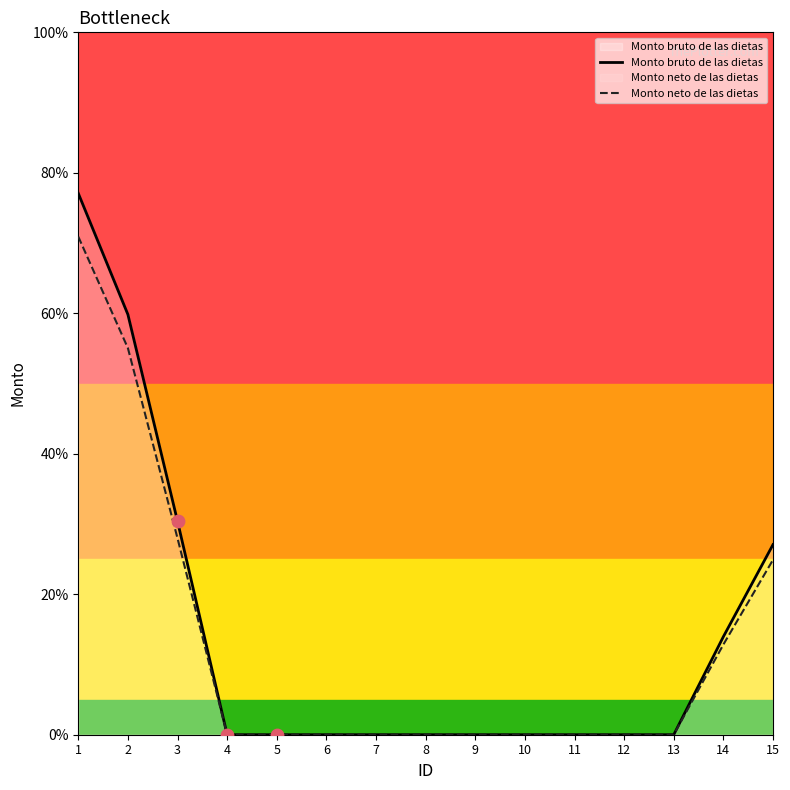

Which series reaches the minimum Y coordinate?

Monto bruto de las dietas